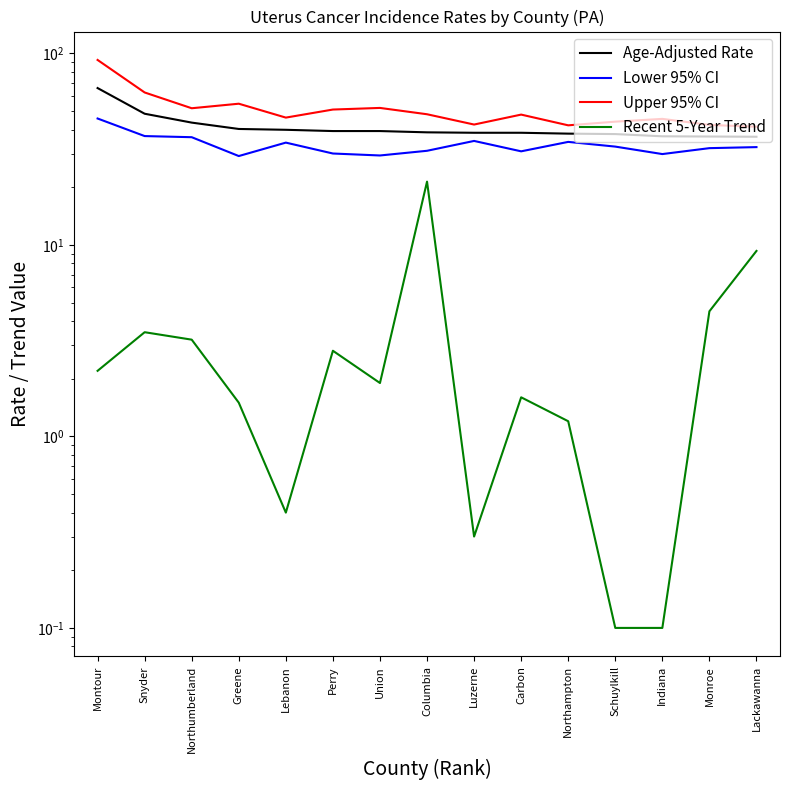

What is the average value of the Recent 5-Year Trend series?

3.6